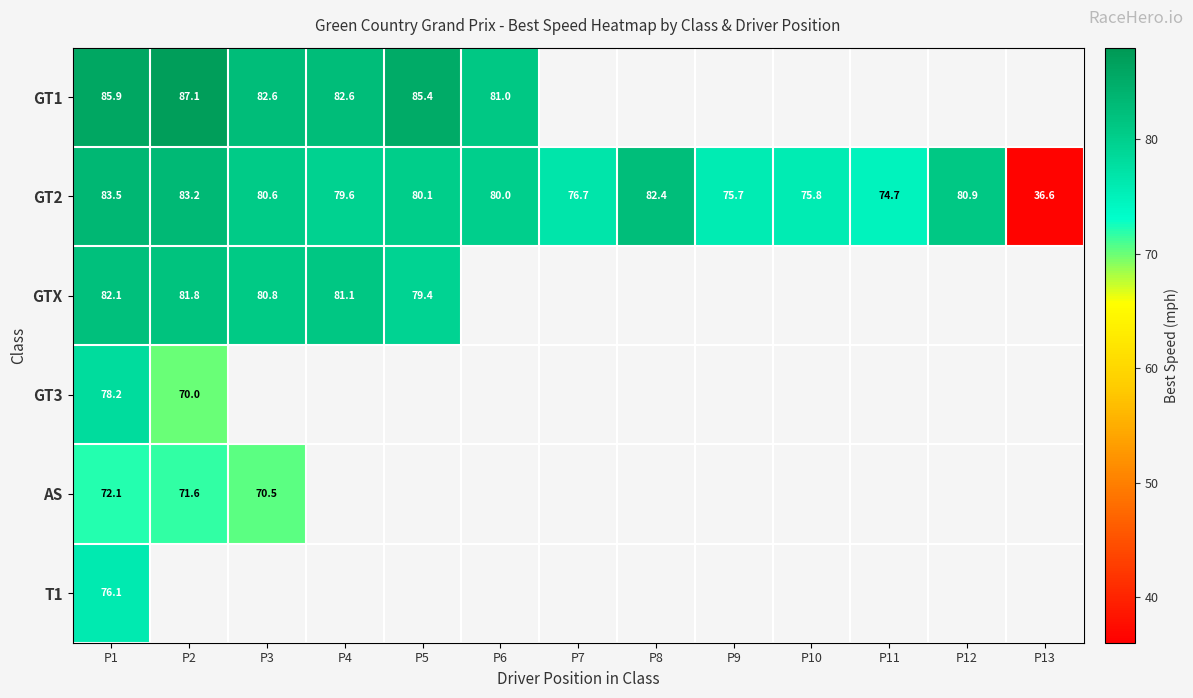

How many values in the GT2 series are below 80?

6